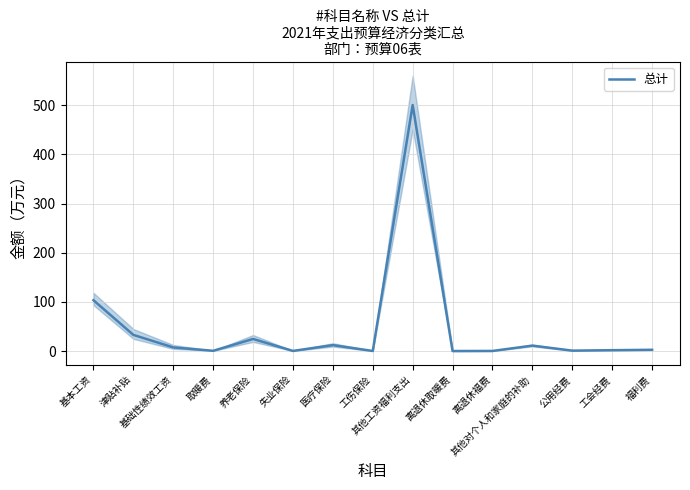

What position from the right is 离退休福费?

5